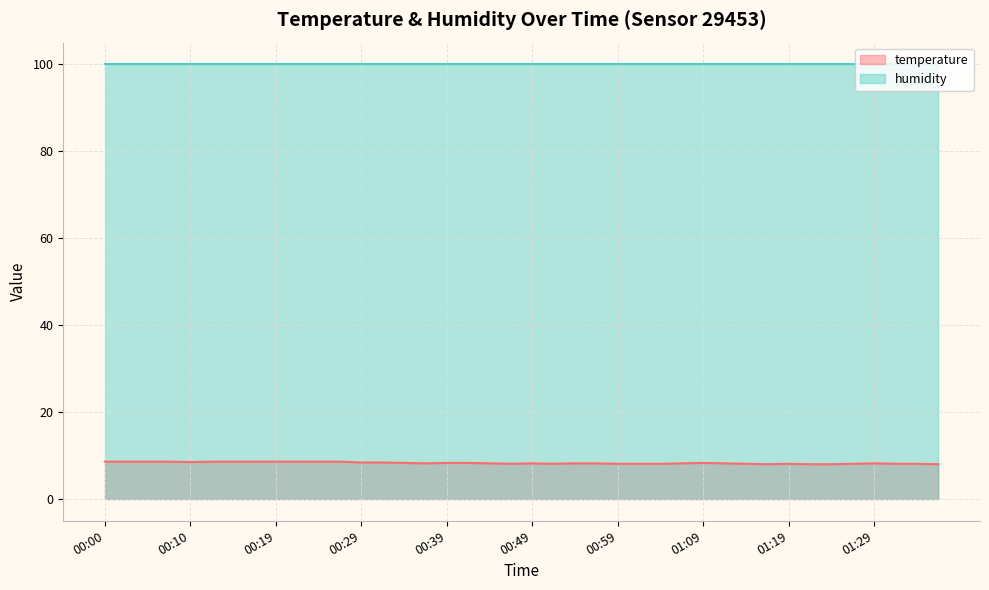

At which label is the value closest to 8?

01:17